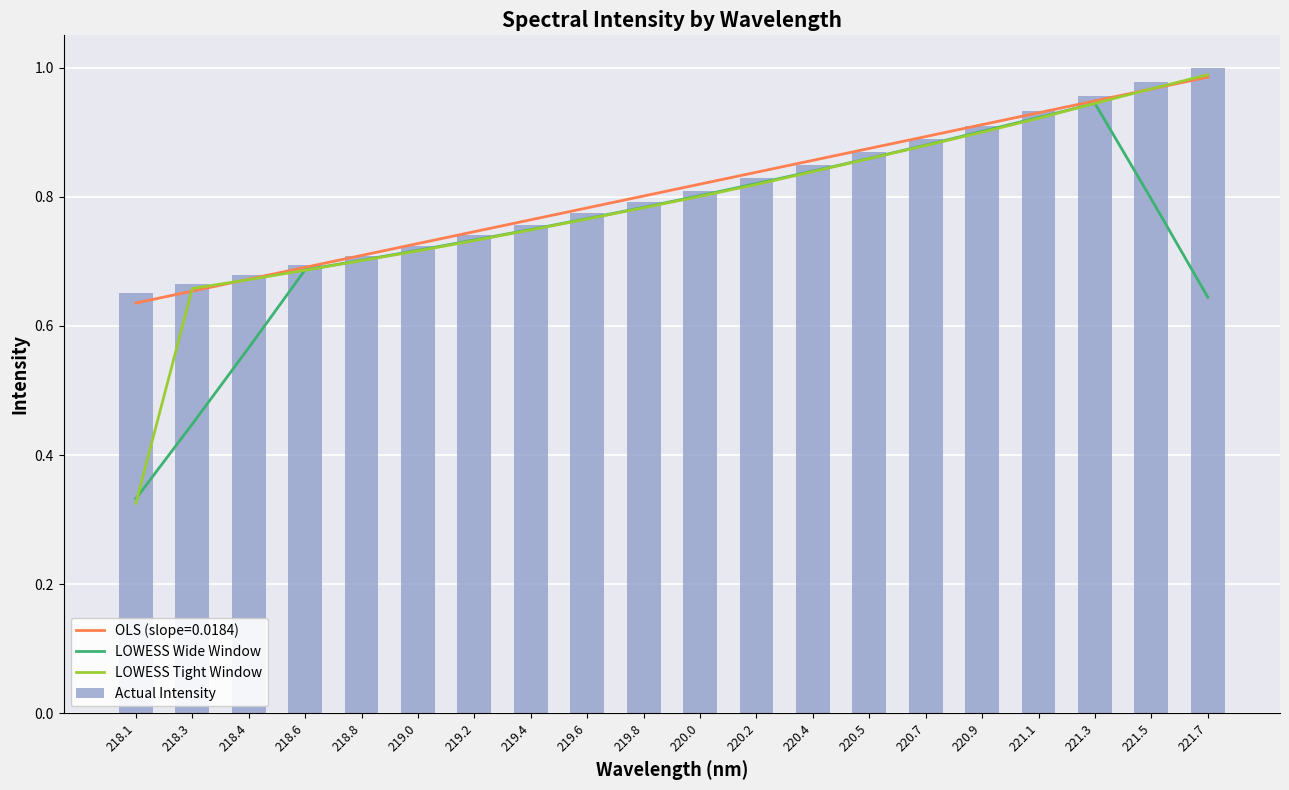

Which category has the highest value in the LOWESS Wide Window series?

221.3